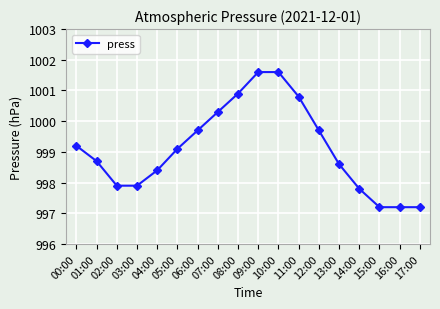

What position from the left is 09:00?

10